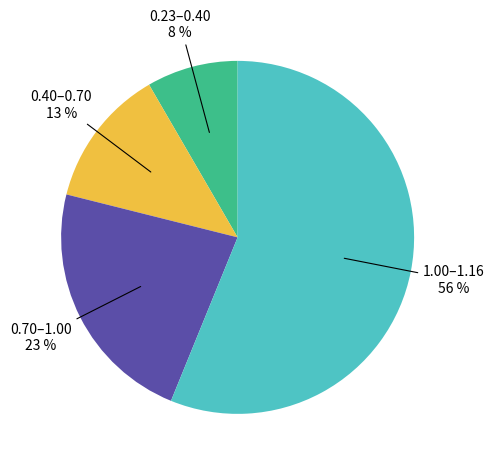

Does any single category account for the majority?

Yes